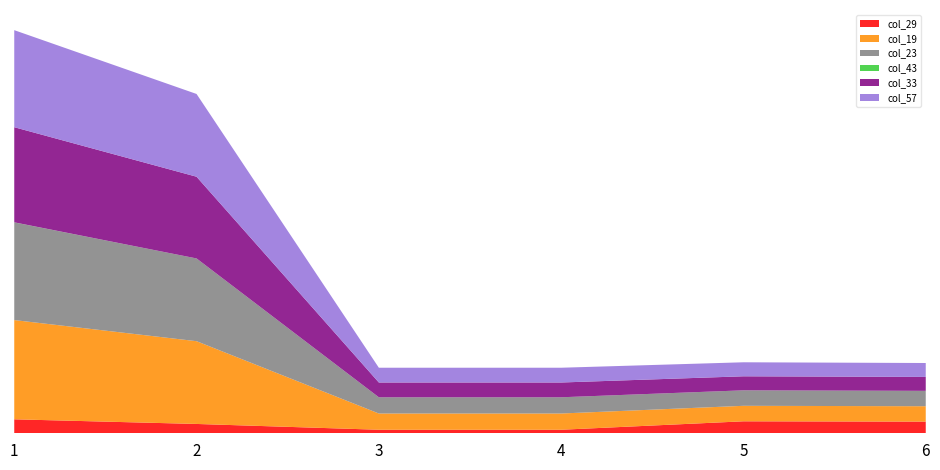

Reading right to left, what are all the values shown in this chart?

col_29: 6=2226.3	5=2286.3	4=-673.9	3=-673.9	2=1781.6	1=2666.6
col_19: 6=2940.2	5=2960.2	4=3103.7	3=3103.7	2=15810.5	1=18958.1
col_23: 6=2940.2	5=2960.2	4=3100.2	3=3100.2	2=15807.0	1=18655.0
col_43: 6=0.0	5=0.0	4=0.0	3=0.0	2=0.0	1=18.6
col_33: 6=2658.0	5=2678.0	4=2821.5	3=2821.5	2=15607.4	1=18167.3
col_57: 6=2658.0	5=2678.0	4=2821.5	3=2821.5	2=15808.3	1=18538.2